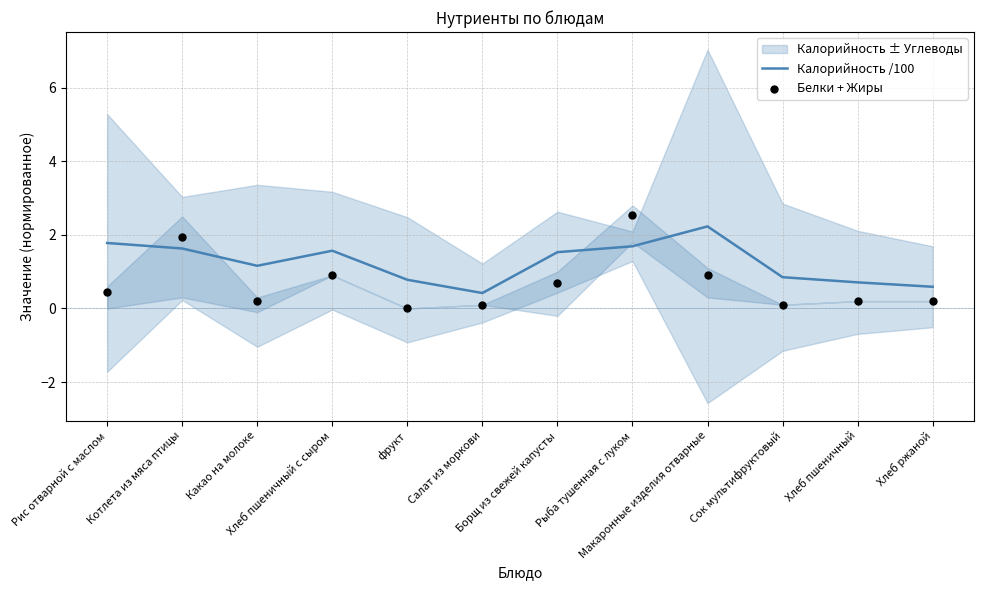

Which series contains the highest Y value?

Белки + Жиры